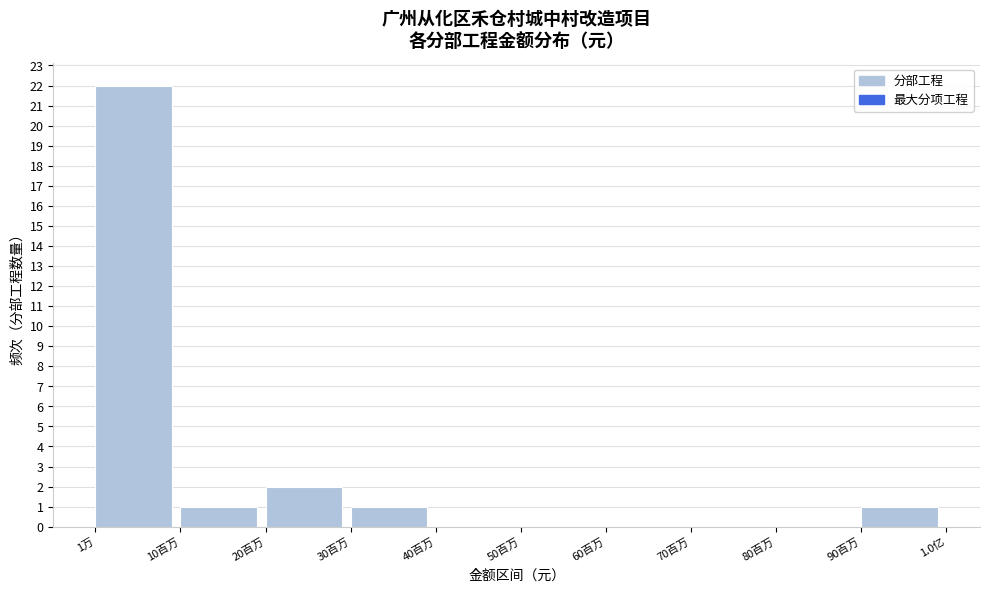

Reading left to right, list all the values displayed in this chart.

1万=22	10百万=1	20百万=2	30百万=1	40百万=0	50百万=0	60百万=0	70百万=0	80百万=0	90百万=1